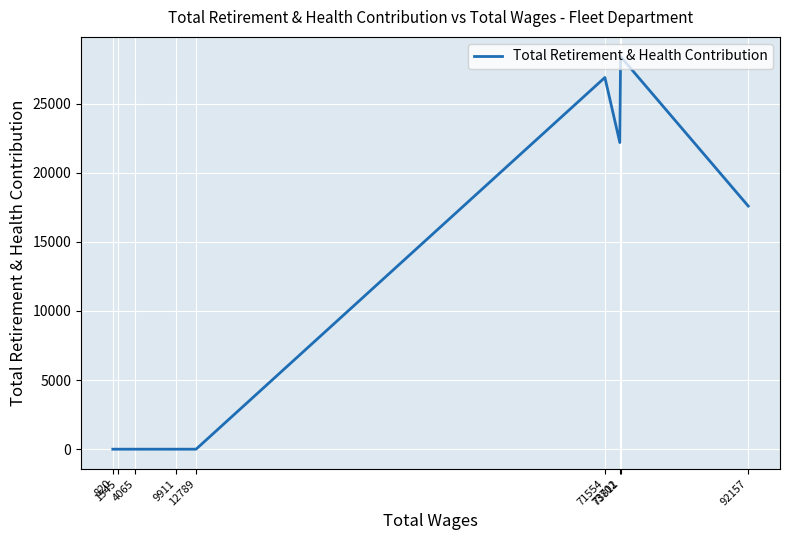

At which label is the value closest to 14199?

92157